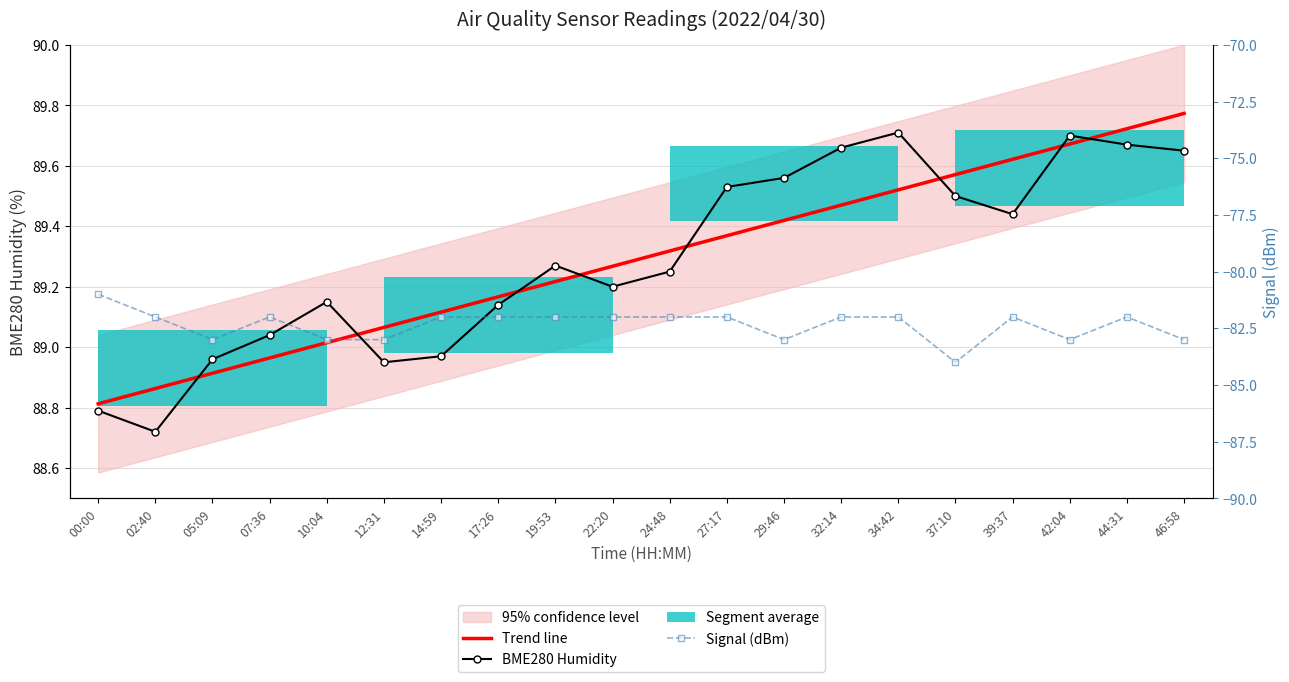

What is the difference between the highest and lowest values at 24:48?

171.3